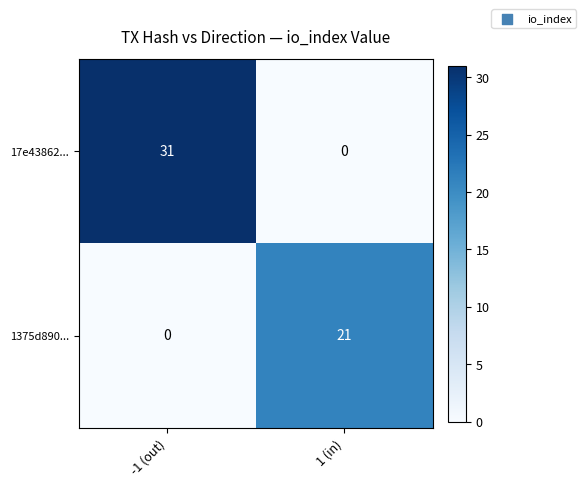

List the series in order of their overall mean, highest first.

17e43862..., 1375d890...